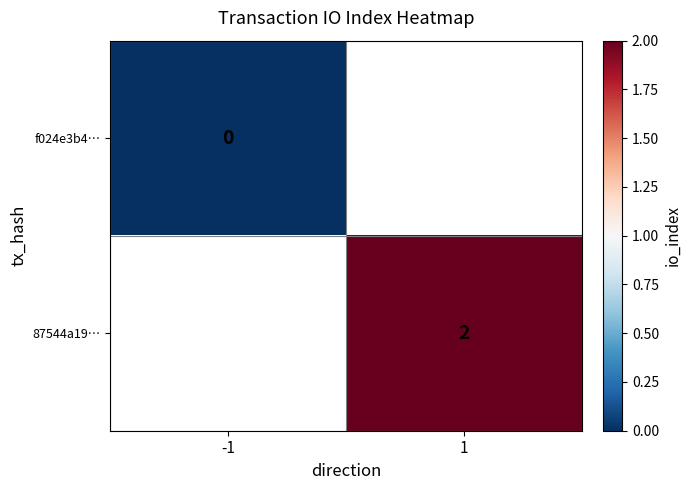

True or false: 87544a19… has a value of 3 at 1.

False